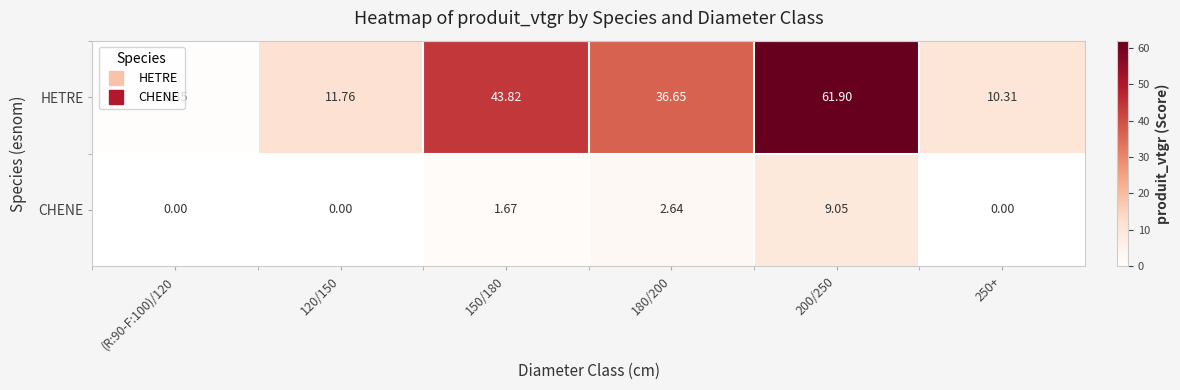

Which series has the largest total across all categories?

HETRE